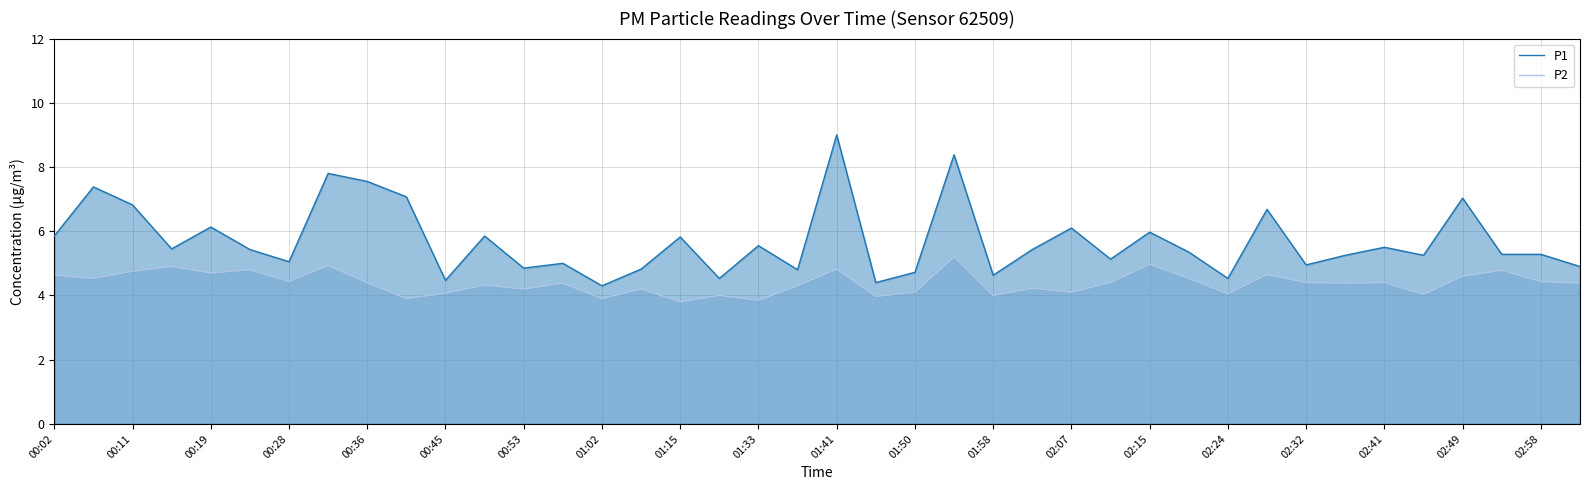

True or false: P1 has a value of 5.0 at 02:32.

True